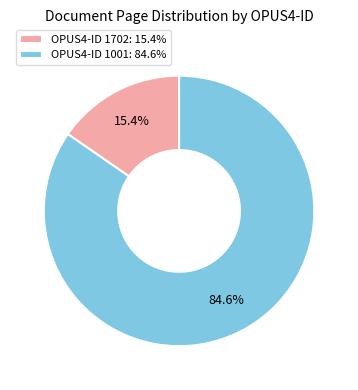

Is OPUS4-ID 1702: 15.4% the majority of the pie?

No